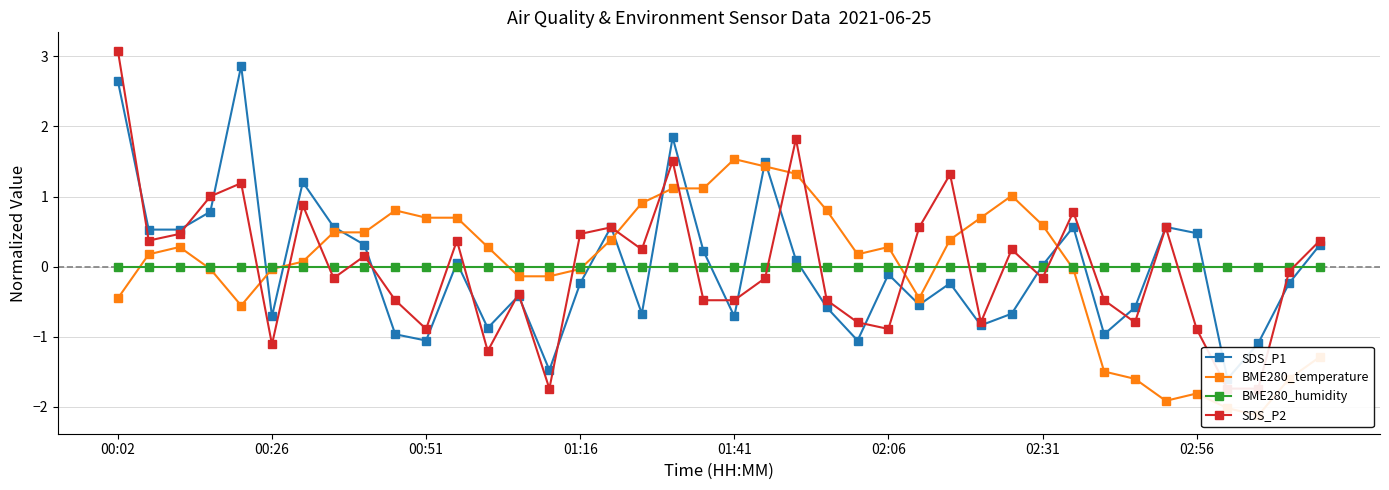

What is the difference between the second highest and second lowest values in the SDS_P1 series?

4.1